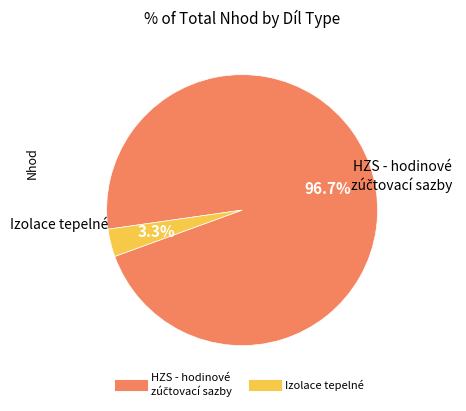

Does any single category account for the majority?

Yes